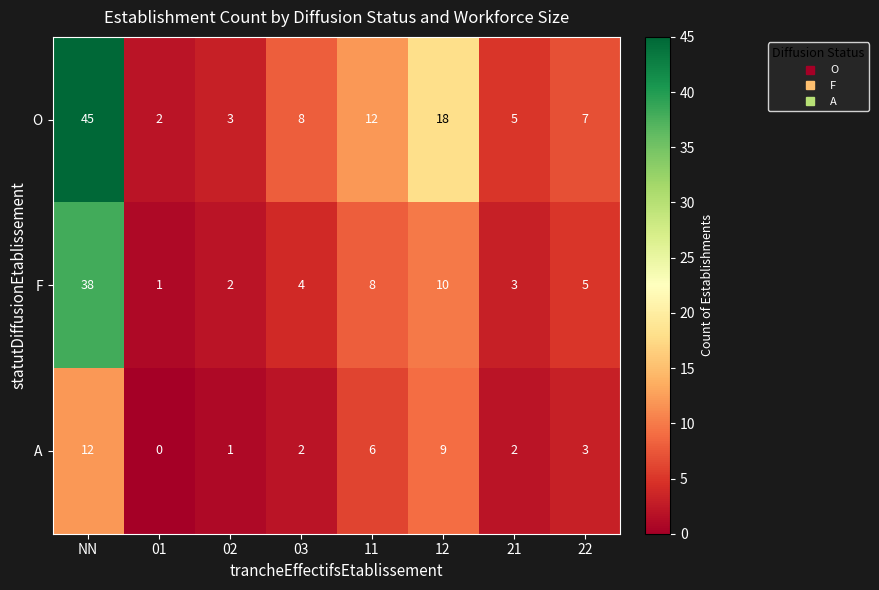

Reading right to left, what are all the values shown in this chart?

O: 7	5	18	12	8	3	2	45
F: 5	3	10	8	4	2	1	38
A: 3	2	9	6	2	1	0	12